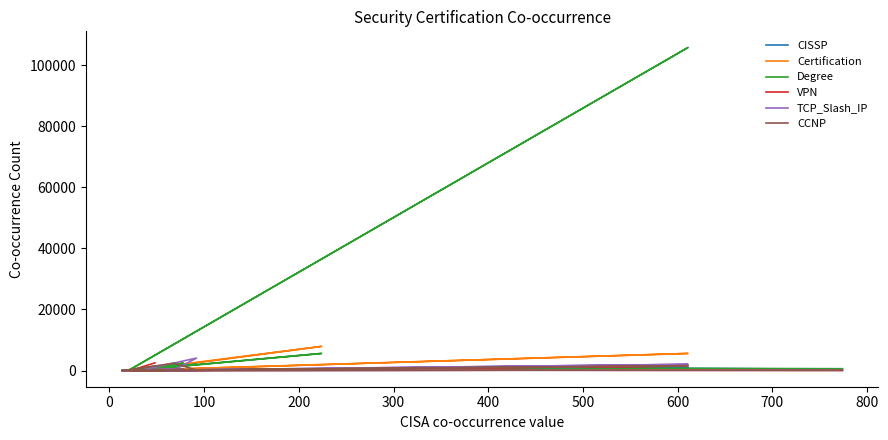

Which series has the widest spread of values?

Degree